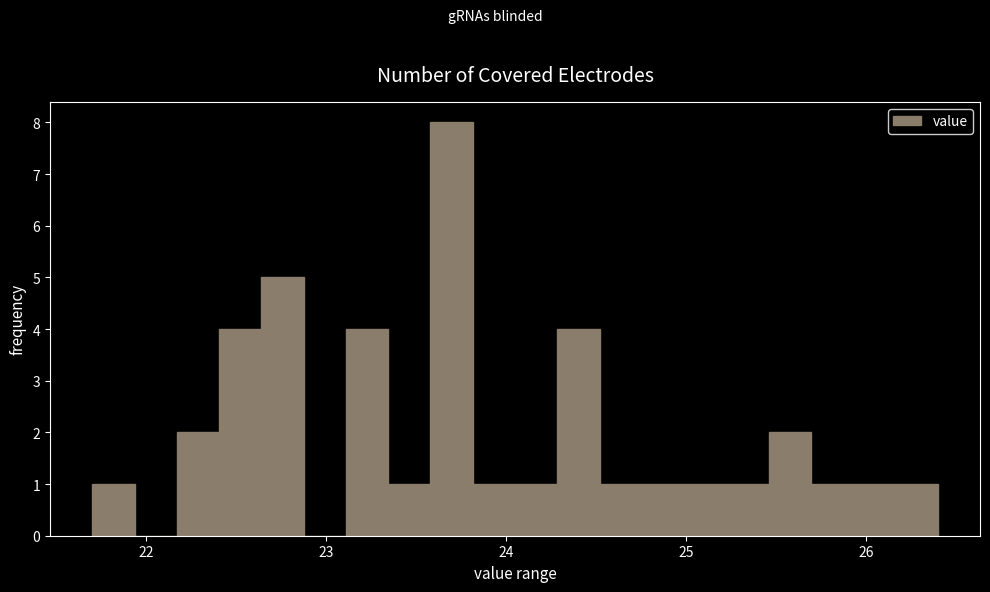

Read against the x-axis, roughly where is the centre of the tallest bar?

23.7